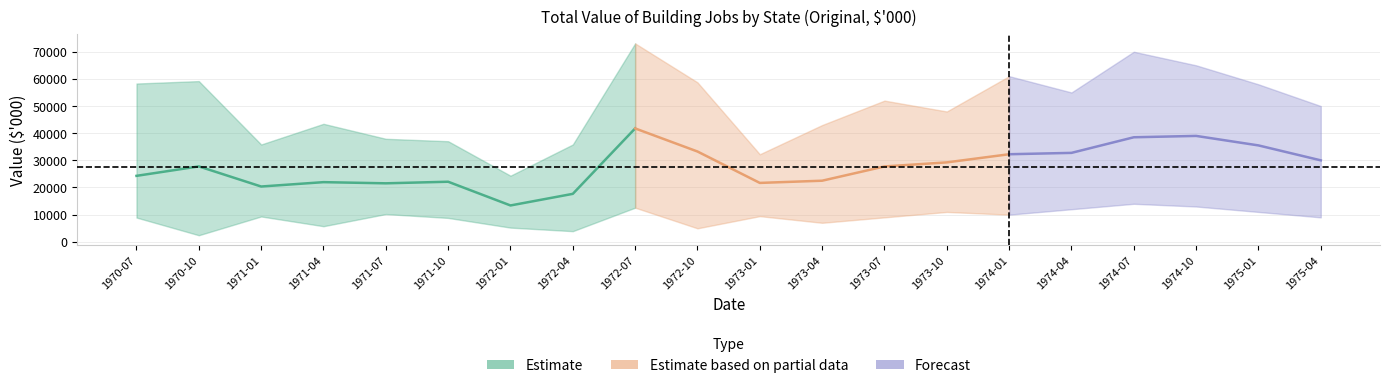

At which category is the sum across all series the highest?

1972-07